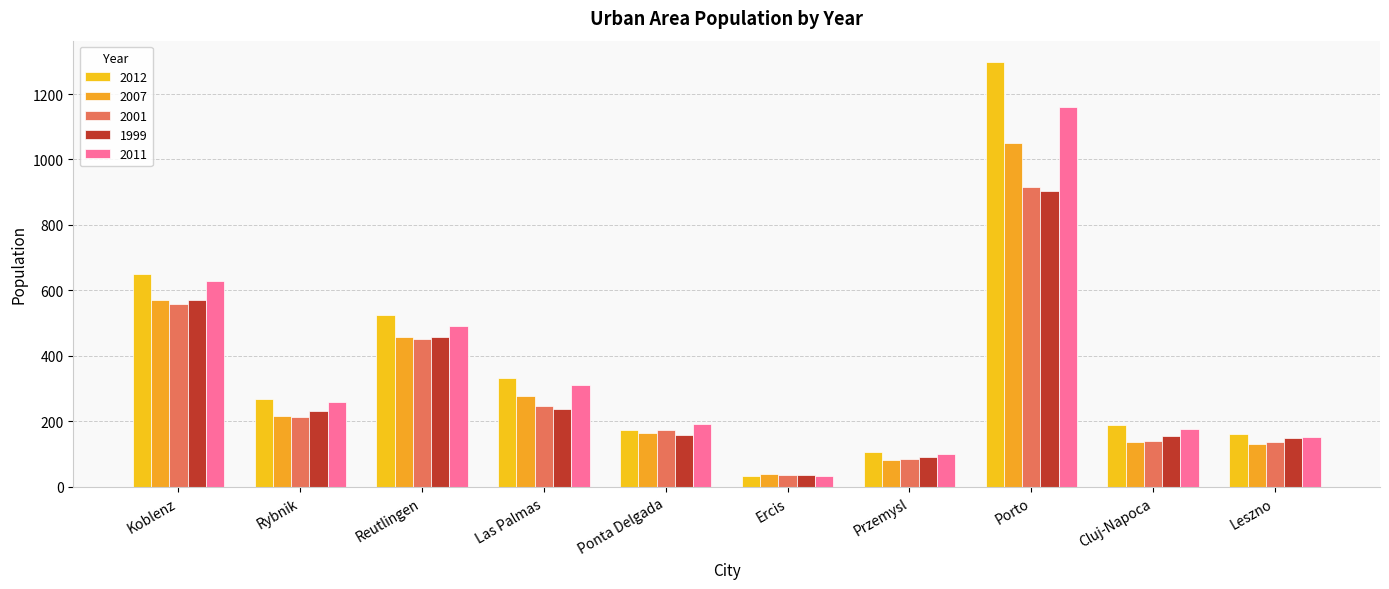

Is the value of 2011 at Leszno greater than the value of 1999 at Ercis?

Yes